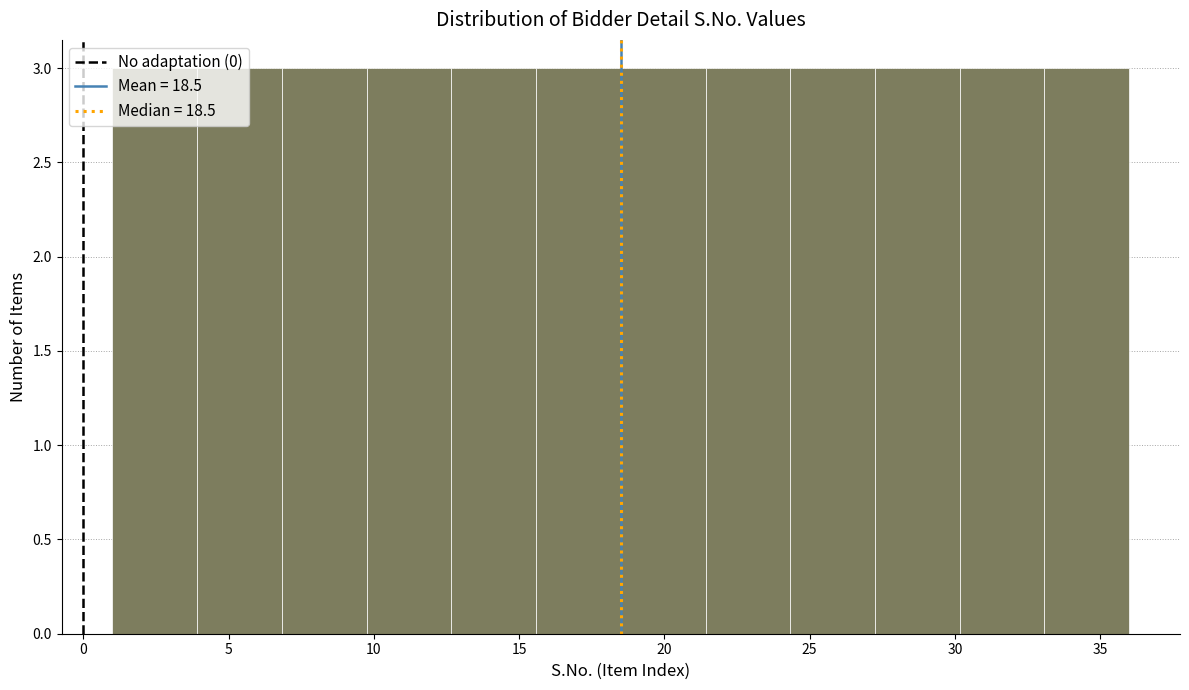

Reading left to right, transcribe this chart: for each bar, give the range it covers on the x-axis and its height. Neither the bar edges nor the heights are printed on the chart, so give them approximately, as read against the axes.

1.0 to 4.0: 3
4.0 to 7.0: 3
7.0 to 10.0: 3
10.0 to 12.5: 3
12.5 to 15.5: 3
15.5 to 18.5: 3
18.5 to 21.5: 3
21.5 to 24.5: 3
24.5 to 27.5: 3
27.5 to 30.0: 3
30.0 to 33.0: 3
33.0 to 36.0: 3